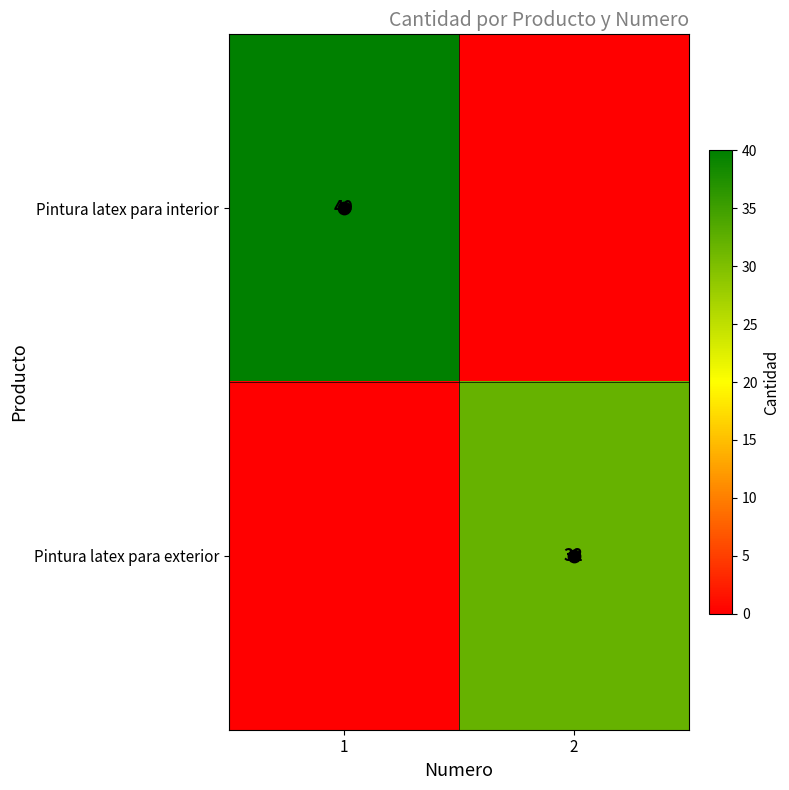

At how many categories does at least one series exceed 10?

2